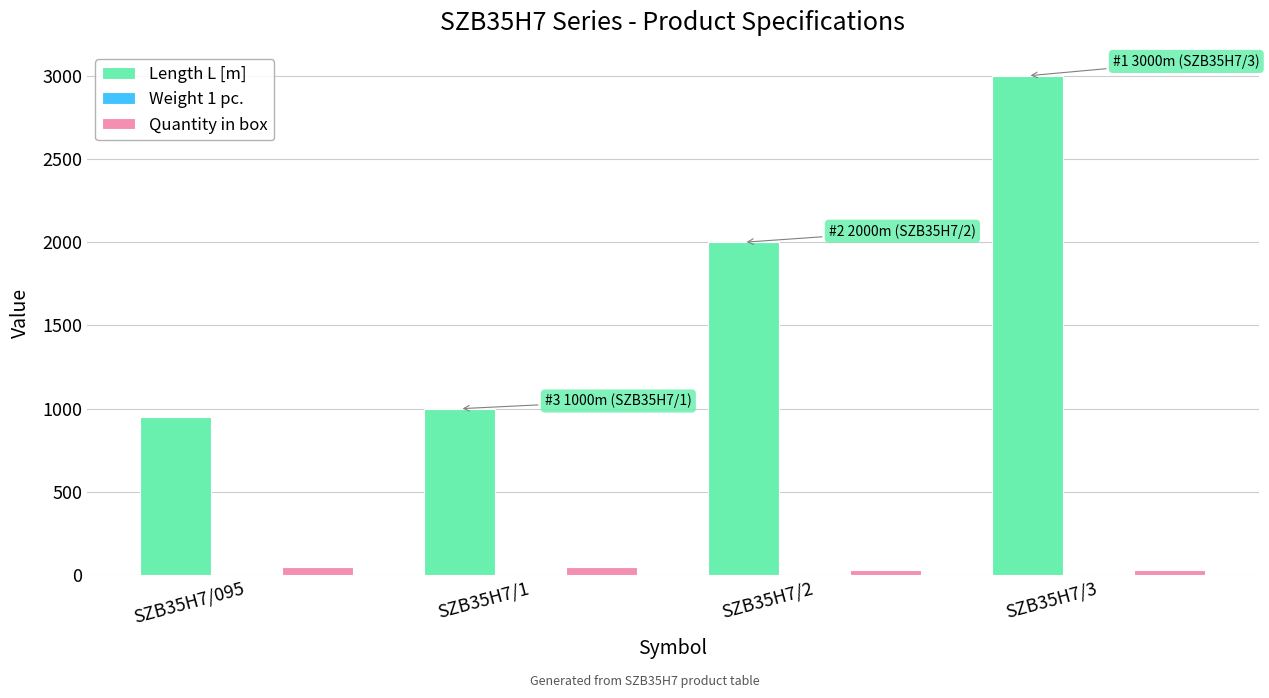

At which label is Length L [m] closest to 1975?

SZB35H7/2